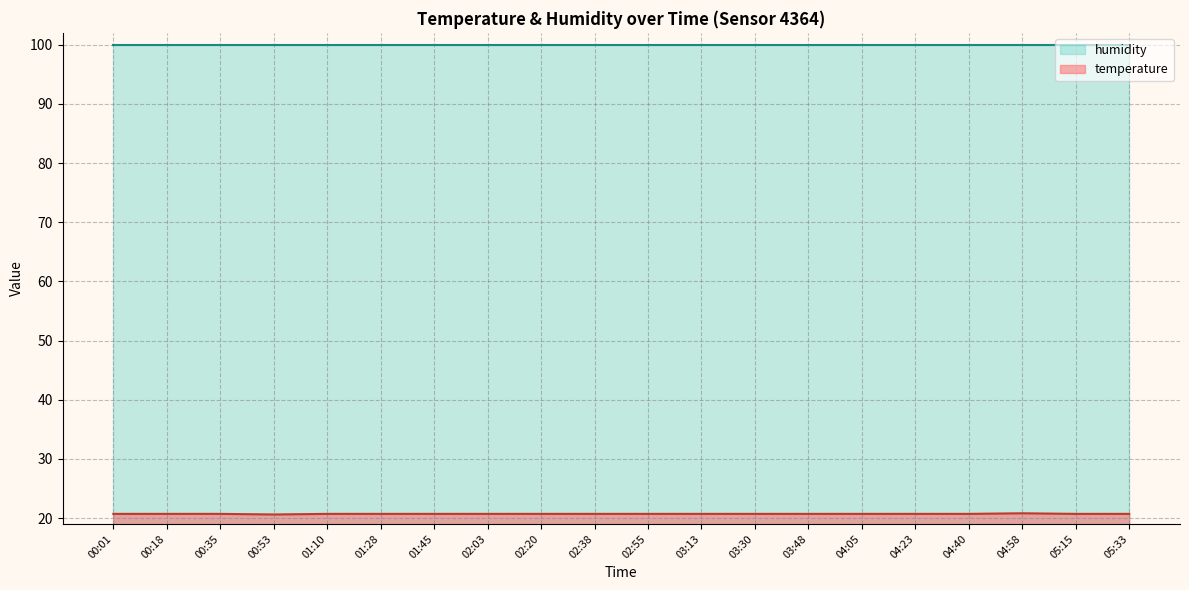

What is the difference between the values at 01:10 and 04:58?

0.1